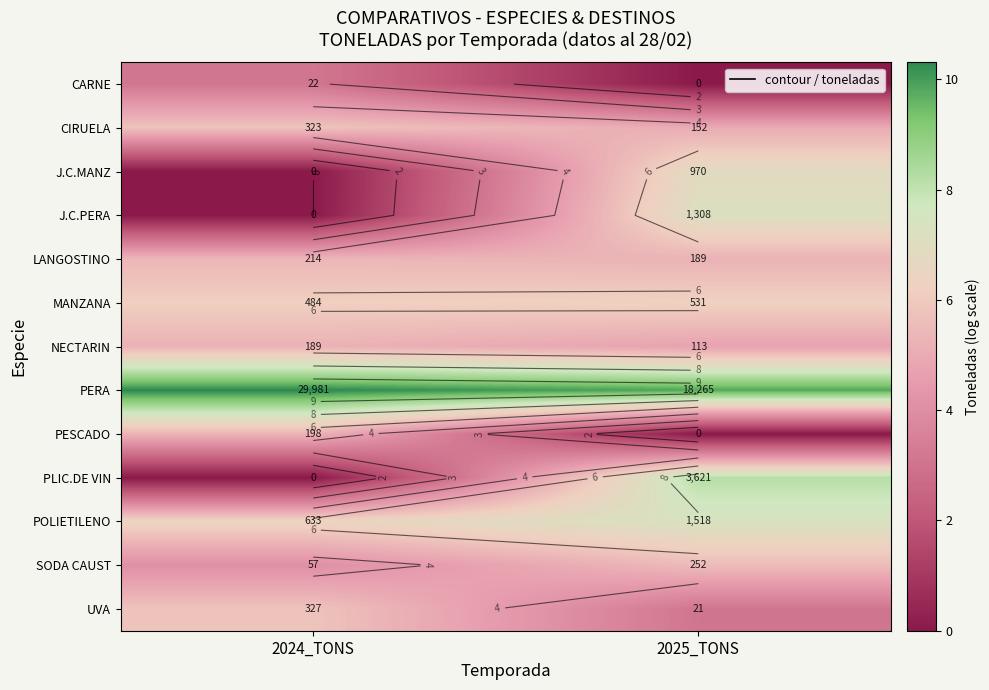

Which category has the lowest value across all series?

2025_TONS